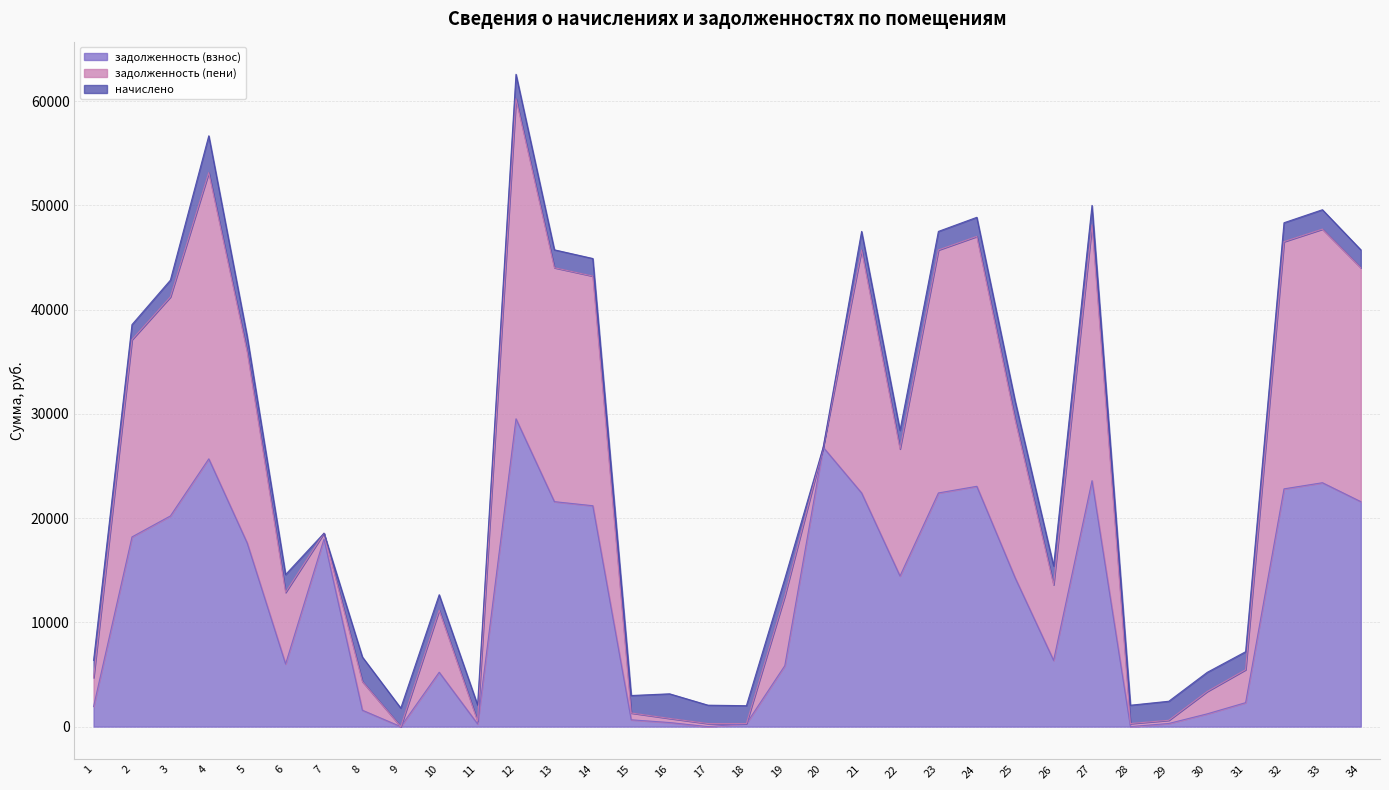

At which label does задолженность (взнос) first exceed 14445?

2